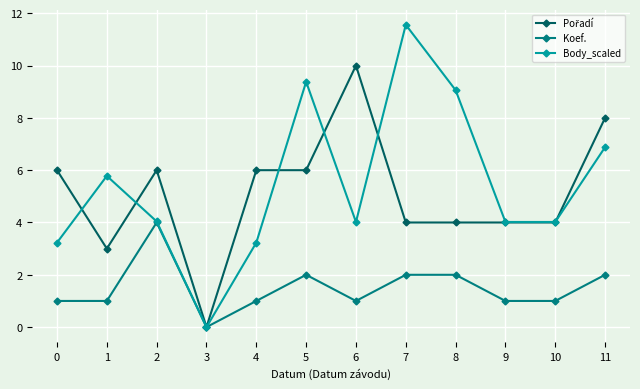

What is the total value across all series at 10?

9.0